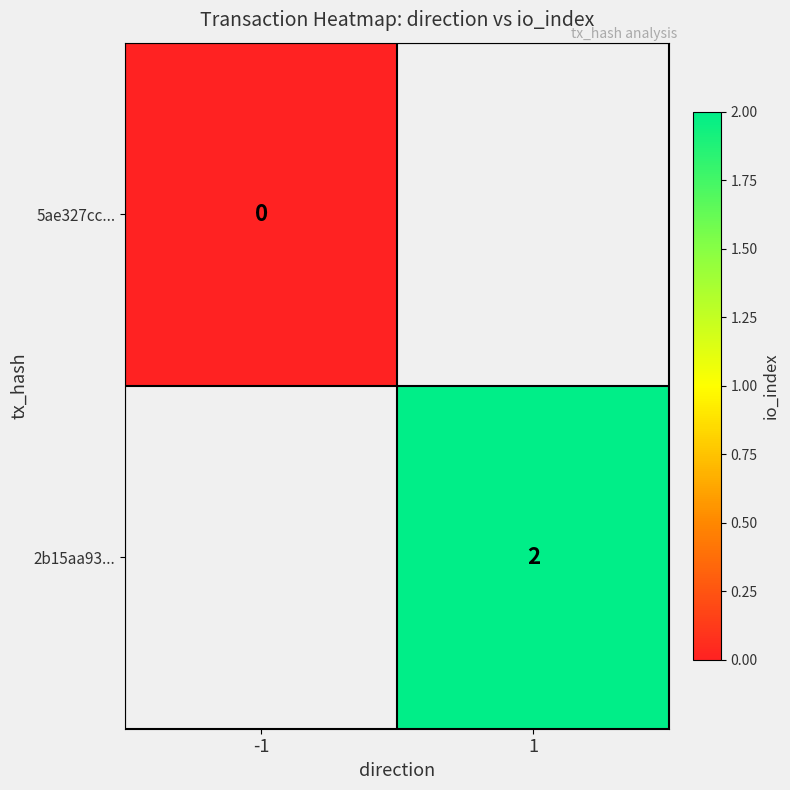

How many data points does each series have?

2